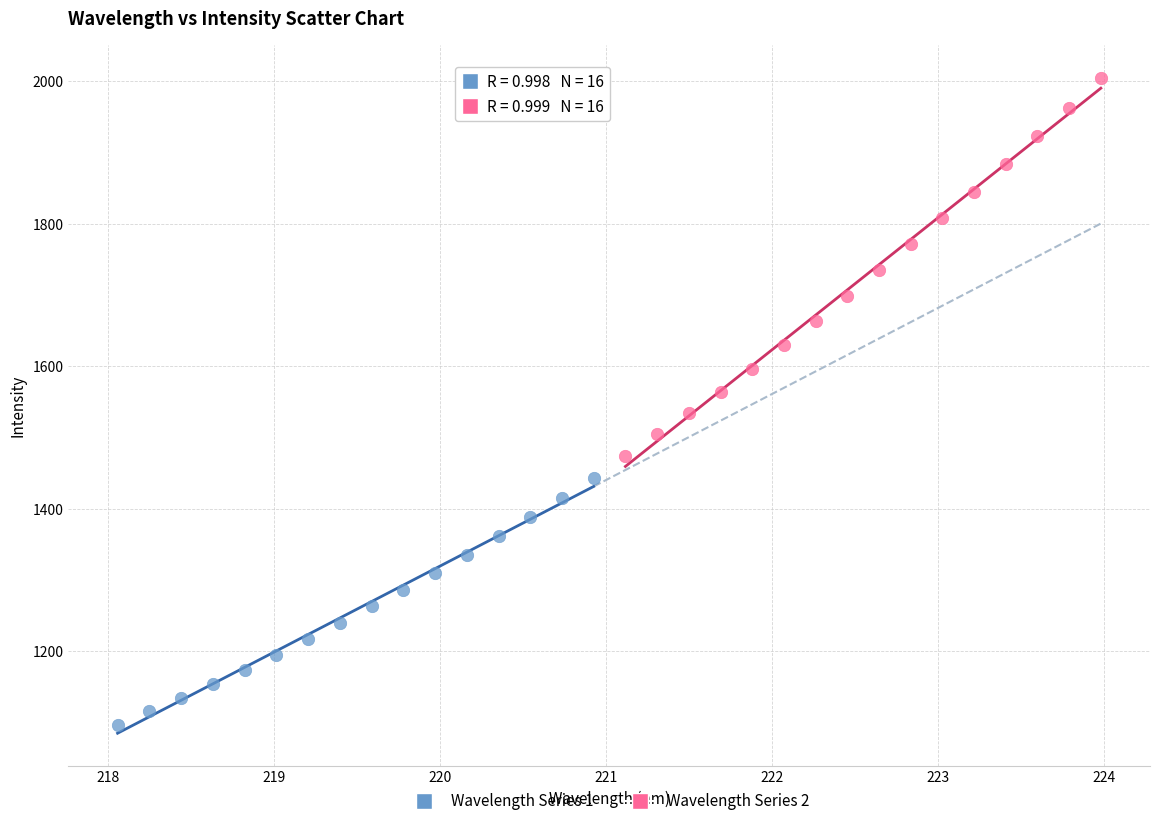

Which series has the largest Y range (max minus min)?

Wavelength Series 2